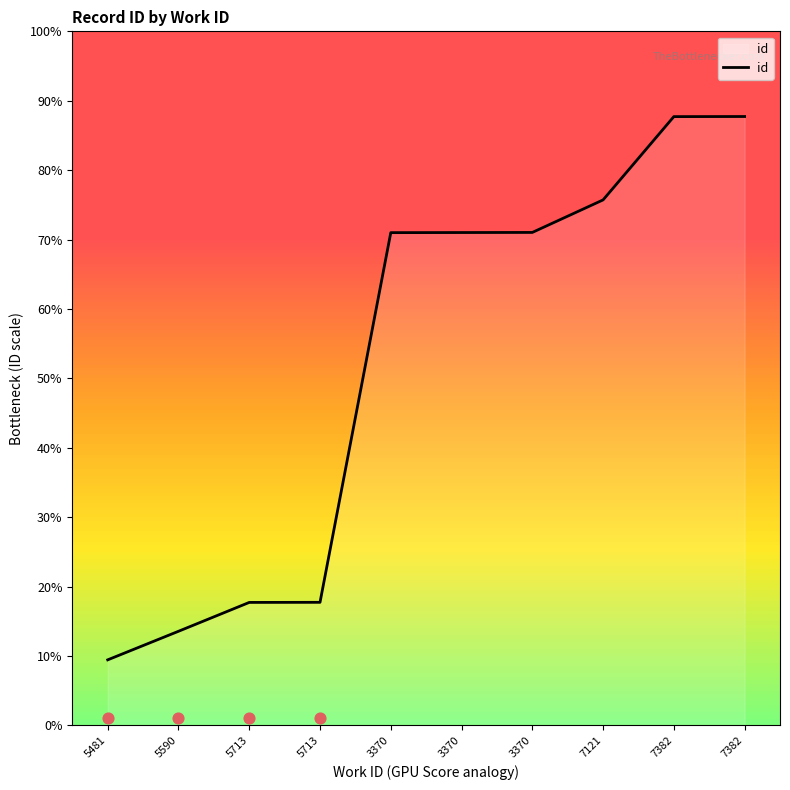

What is the change in value from 5481 to 5713?

+579